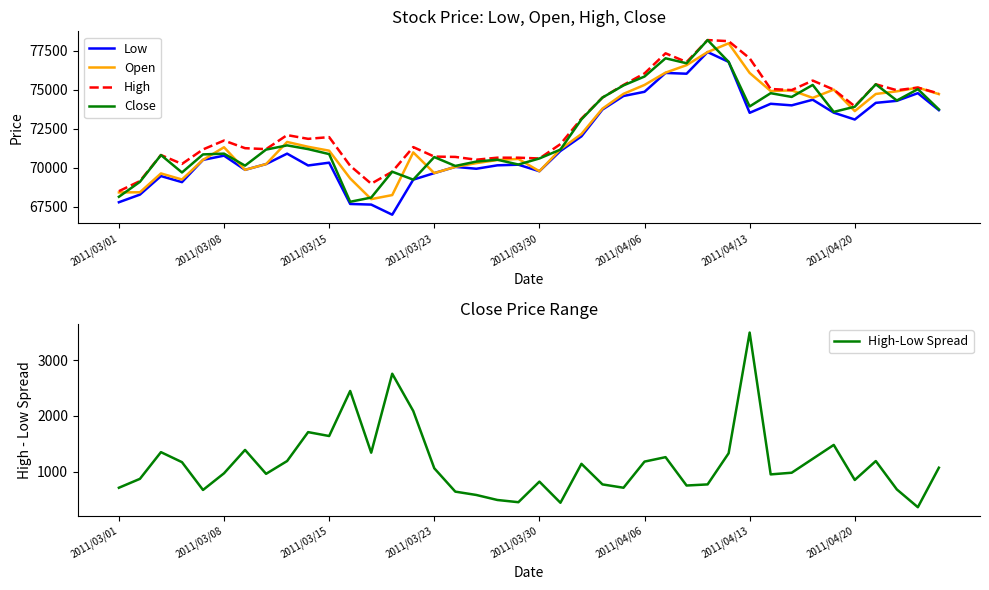

Reading left to right, list all the values displayed in this chart.

Low: 67790	68280	69470	69080	70510	70780	69870	70240	70910	70150	70330	67680	67640	66990	69240	69660	70060	69940	70160	70200	69780	71080	72020	73740	74610	74880	76090	76040	77430	76800	73530	74110	74010	74370	73540	73100	74170	74300	74790	73700
Open: 68420	68430	69640	69250	70510	71320	69870	70240	71660	71350	71100	69320	67990	68250	70990	69660	70060	70300	70500	70570	69780	71190	72170	73800	74750	75320	76110	76590	77430	77990	76090	74930	74970	74490	75020	73640	74740	74910	75150	74730
High: 68500	69150	70820	70250	71180	71750	71260	71200	72100	71860	71970	70130	68980	69750	71330	70720	70700	70520	70650	70650	70600	71520	73160	74510	75320	76060	77350	76790	78200	78130	77030	75060	74990	75600	75020	73950	75360	74980	75150	74770
Close: 68140	69100	70820	69700	70860	70910	70140	71170	71440	71200	70880	67820	68090	69750	69240	70690	70120	70400	70520	70210	70600	71170	73110	74510	75290	75860	77030	76710	78200	76800	73940	74790	74550	75320	73590	73920	75360	74320	75050	73750
High-Low Spread: 710	870	1350	1170	670	970	1390	960	1190	1710	1640	2450	1340	2760	2090	1060	640	580	490	450	820	440	1140	770	710	1180	1260	750	770	1330	3500	950	980	1230	1480	850	1190	680	360	1070